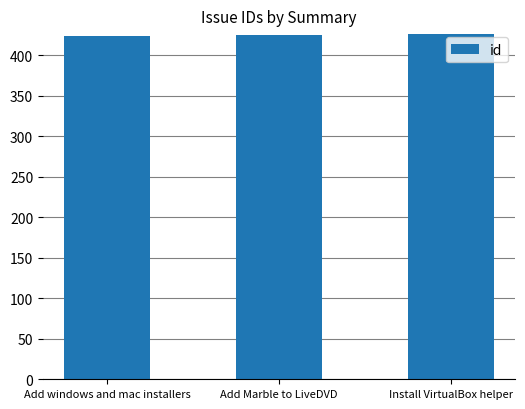

What is the maximum value shown in the chart?

426